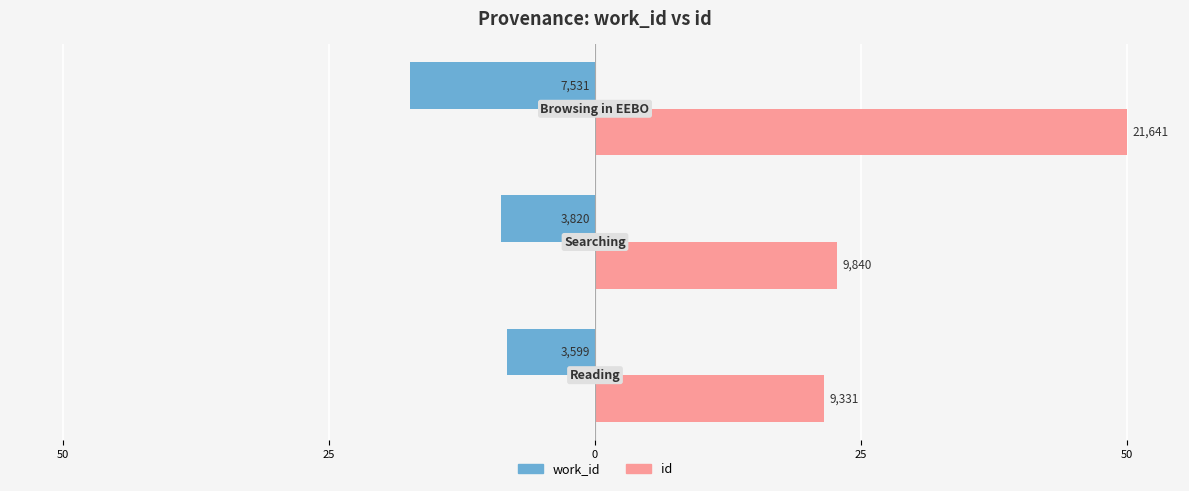

What are all the series names shown in the legend?

work_id, id